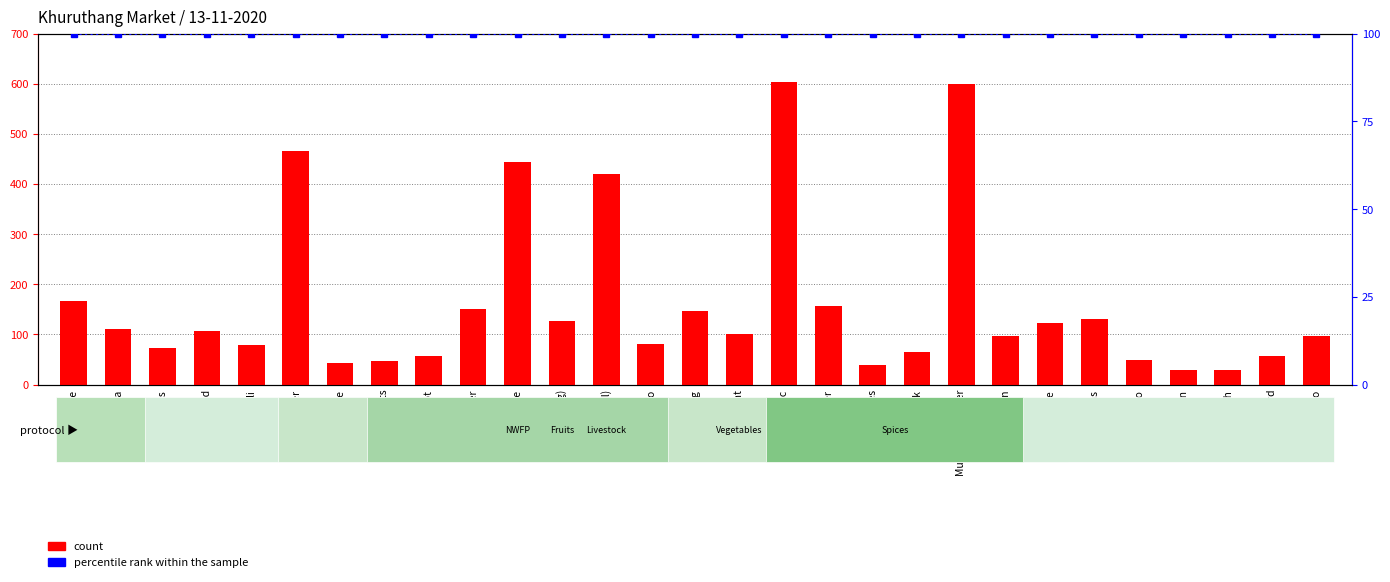

Reading left to right, list all the values displayed in this chart.

count: Apple=166.7	Banana=110.0	Beans=73.3	Bitter Gourd=106.7	Broccoli=78.3	Butter=466.7	Cabbage=43.3	Cane shoots=46.7	Carrot=56.7	Cauliflower=150.0	Cheese=443.3	Chili (Big)=126.7	Chili (small)=420.0	Damroo=81.7	Egg=146.7	Egg Plant=100.0	Garlic=602.7	Ginger=156.7	Green leaves=40.0	Milk=65.0	Mushroom Oyster=600.0	Onion=96.7	Orange=123.3	Peas=130.0	Potato=50.0	Pumpkin=30.0	Radish=30.0	Slipper Gourd=56.7	Tomato=96.7
percentile rank within the sample: Apple=100.0	Banana=100.0	Beans=100.0	Bitter Gourd=100.0	Broccoli=100.0	Butter=100.0	Cabbage=100.0	Cane shoots=100.0	Carrot=100.0	Cauliflower=100.0	Cheese=100.0	Chili (Big)=100.0	Chili (small)=100.0	Damroo=100.0	Egg=100.0	Egg Plant=100.0	Garlic=100.0	Ginger=100.0	Green leaves=100.0	Milk=100.0	Mushroom Oyster=100.0	Onion=100.0	Orange=100.0	Peas=100.0	Potato=100.0	Pumpkin=100.0	Radish=100.0	Slipper Gourd=100.0	Tomato=100.0